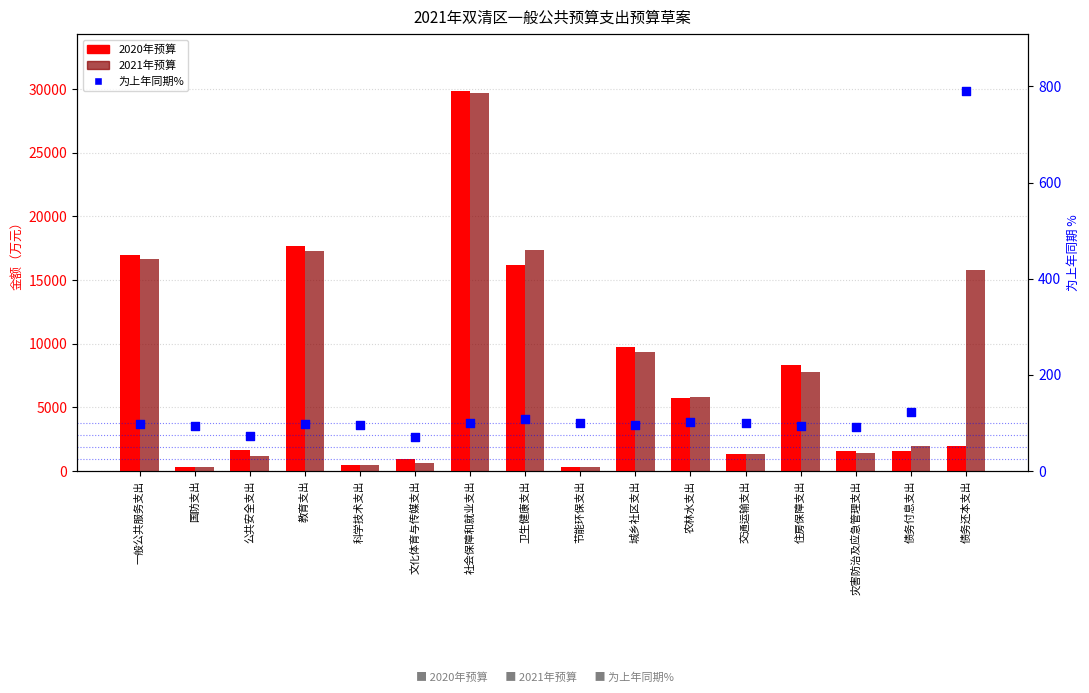

Which series reaches the maximum Y coordinate?

2020年预算